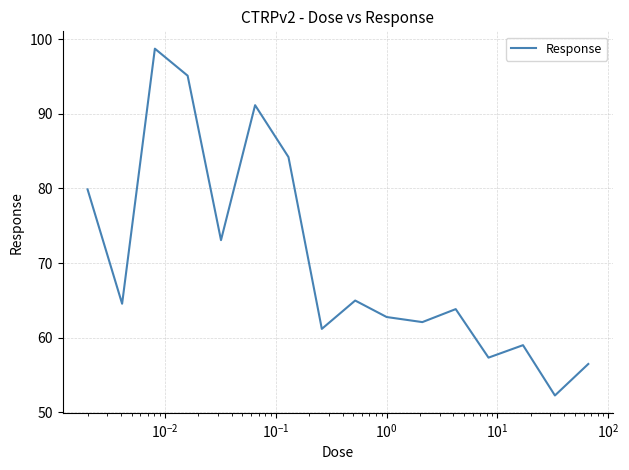

What is the maximum value shown in the chart?

98.7